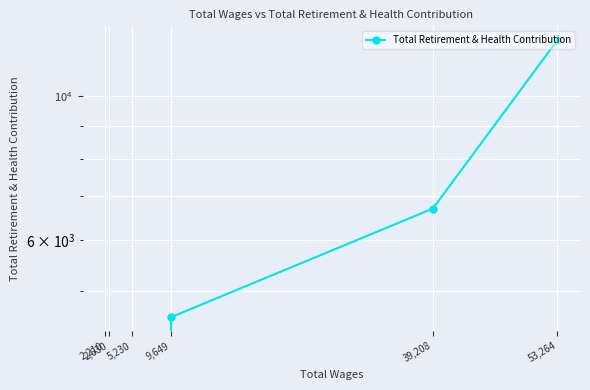

Rank the categories by value from highest to lowest.

53,264, 39,208, 9,649, 2,210, 2,630, 5,230